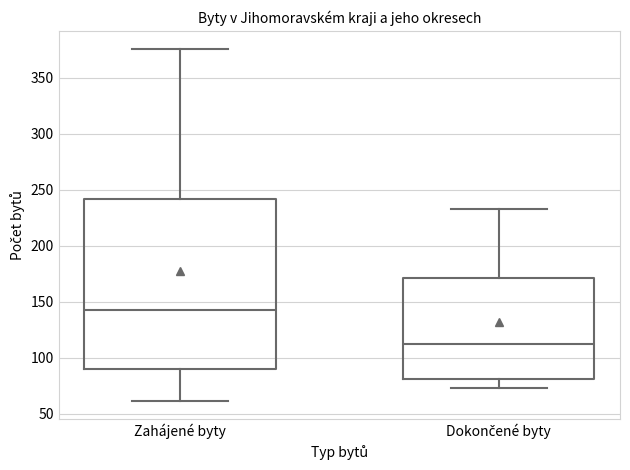

Where does the upper whisker of the box for Dokončené byty end on the y-axis? The values are not printed on the chart, so give them approximately, as read against the axis.

235